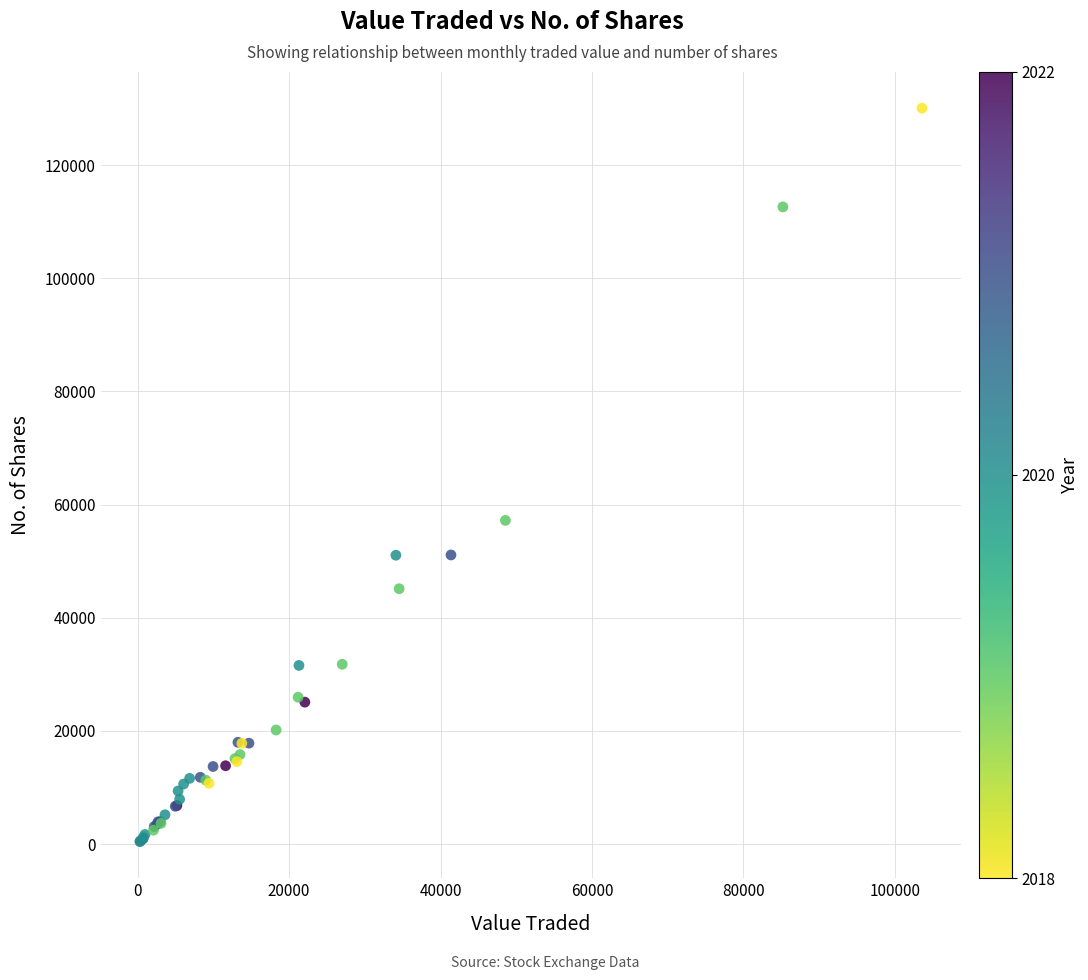

What Y value in the scatter plot is closest to 65249?

57203